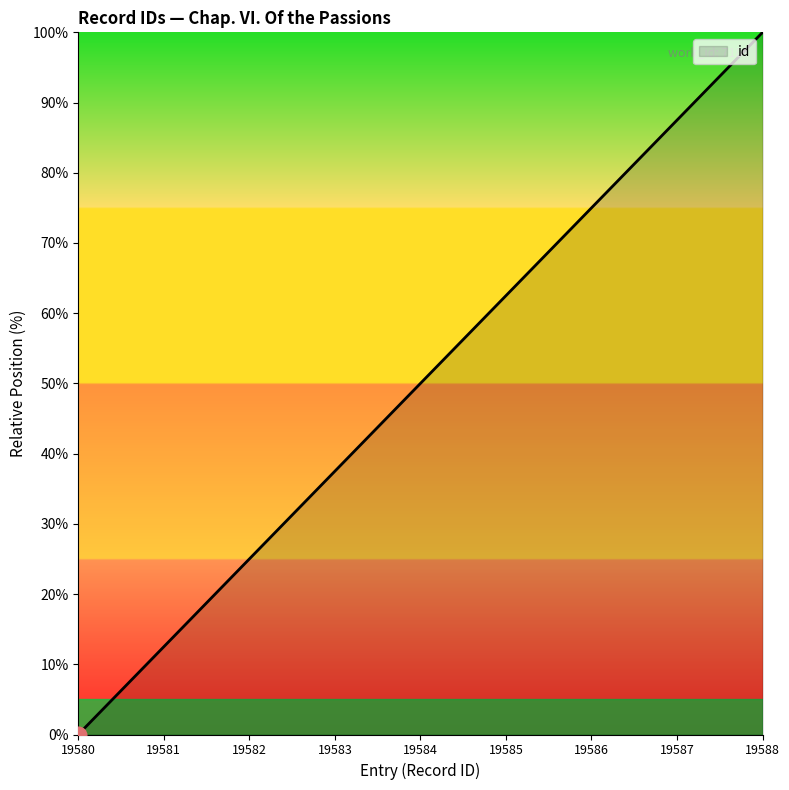

What is the change in value from 19582 to 19584?

+25.0